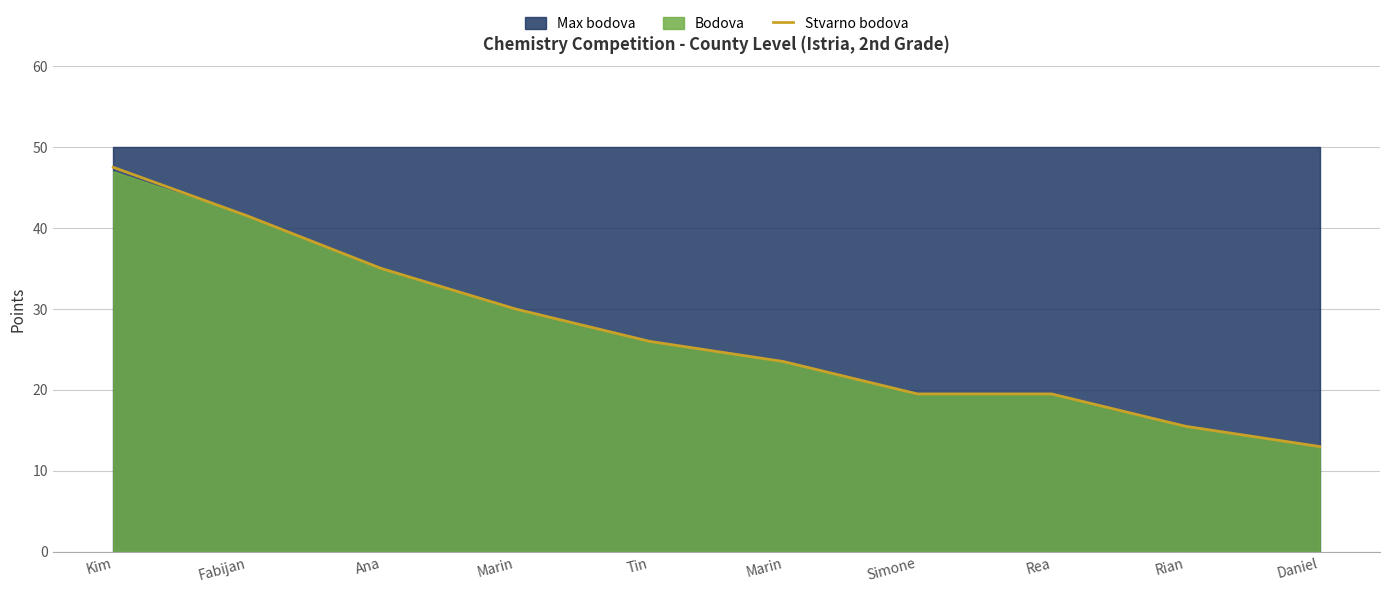

Read the value at Tin.

26.0